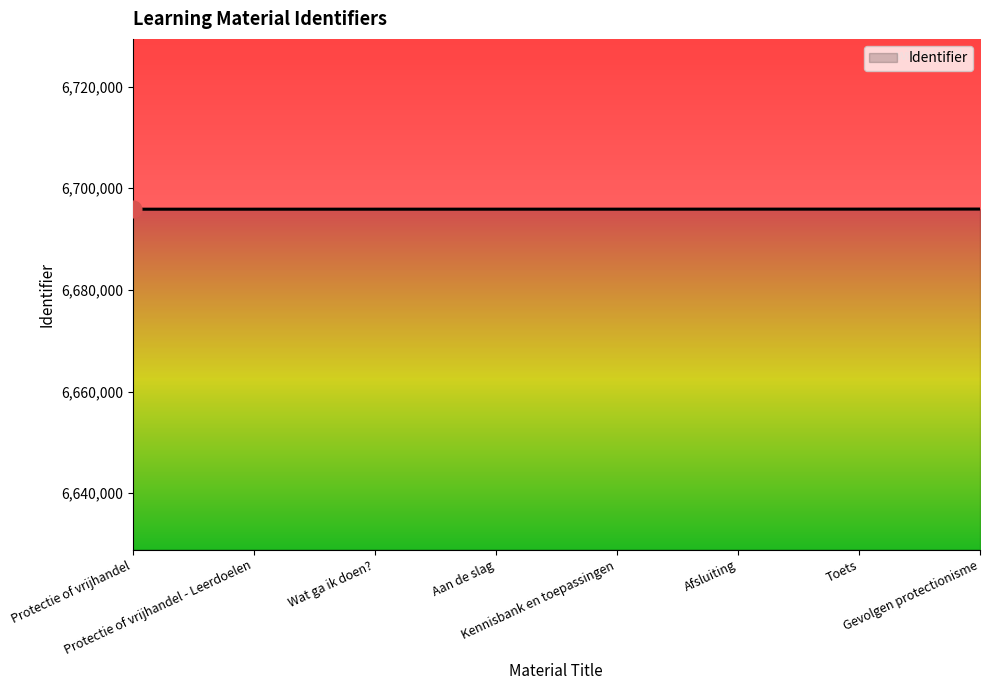

What is the smallest value displayed?

6695879